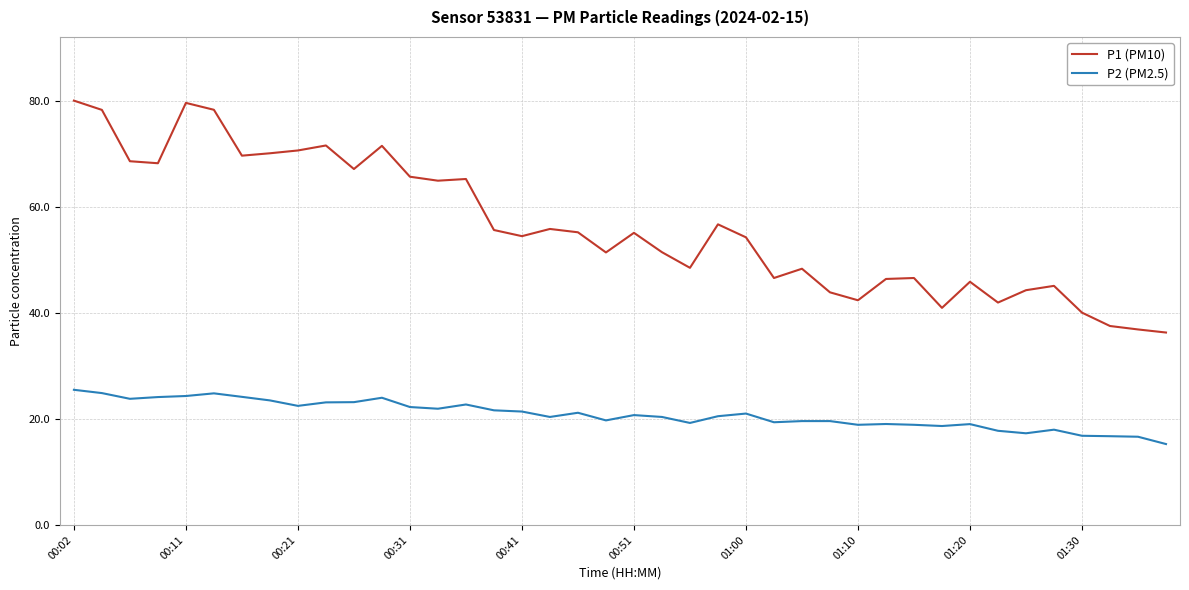

Rank the series by their maximum value, from lowest to highest.

P2 (PM2.5), P1 (PM10)